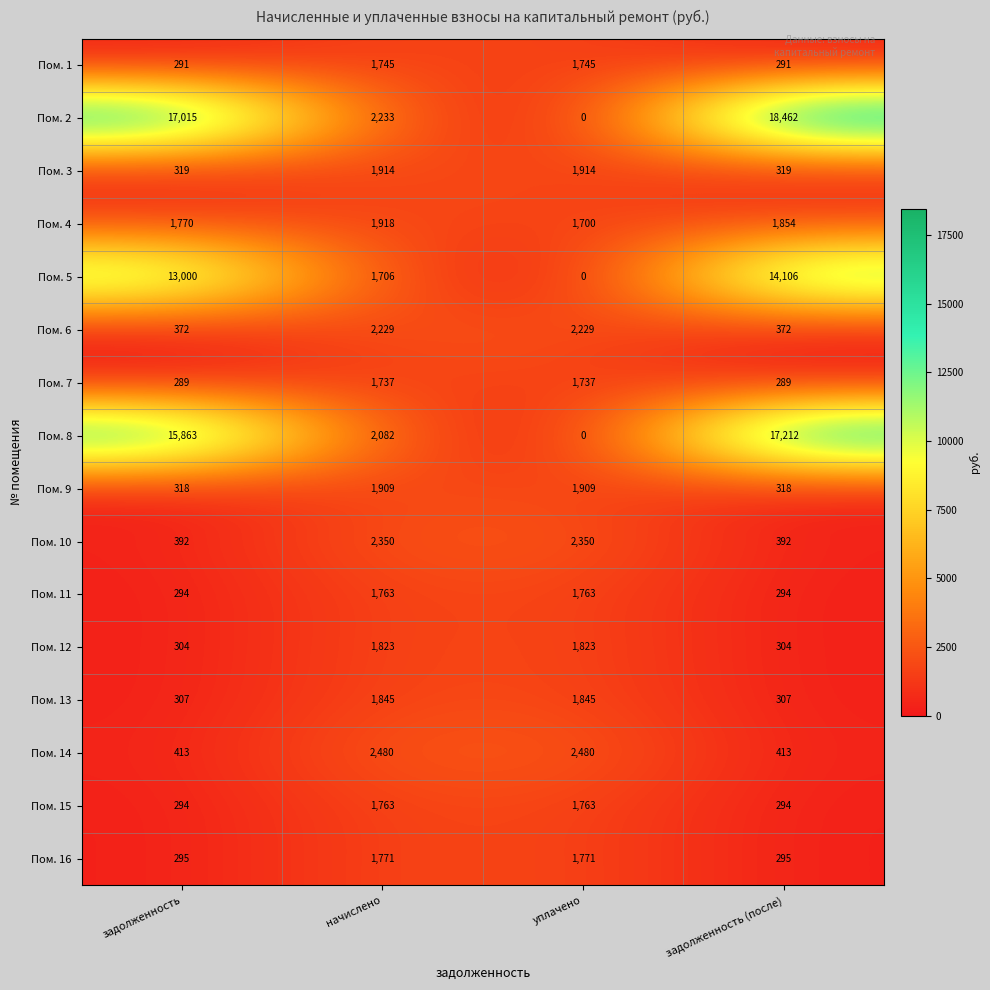

What is the approximate value of Пом. 8 at начислено, to the nearest 10?

2080